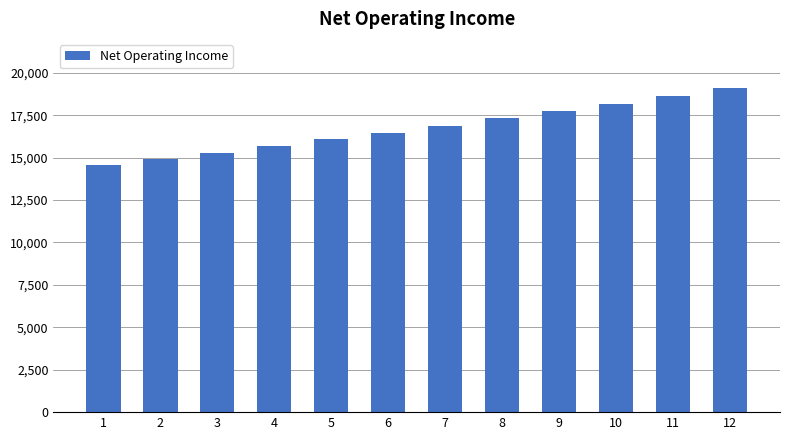

Which label corresponds to the largest value in the chart?

12